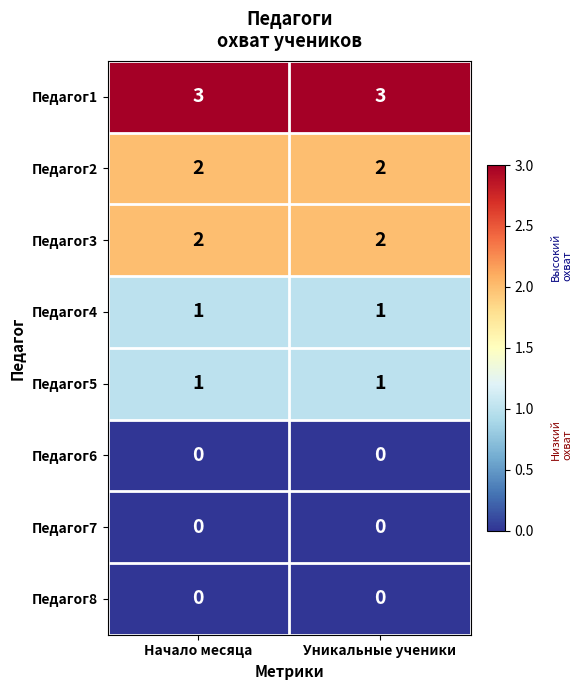

What is the difference between the highest and lowest values at Начало месяца?

3